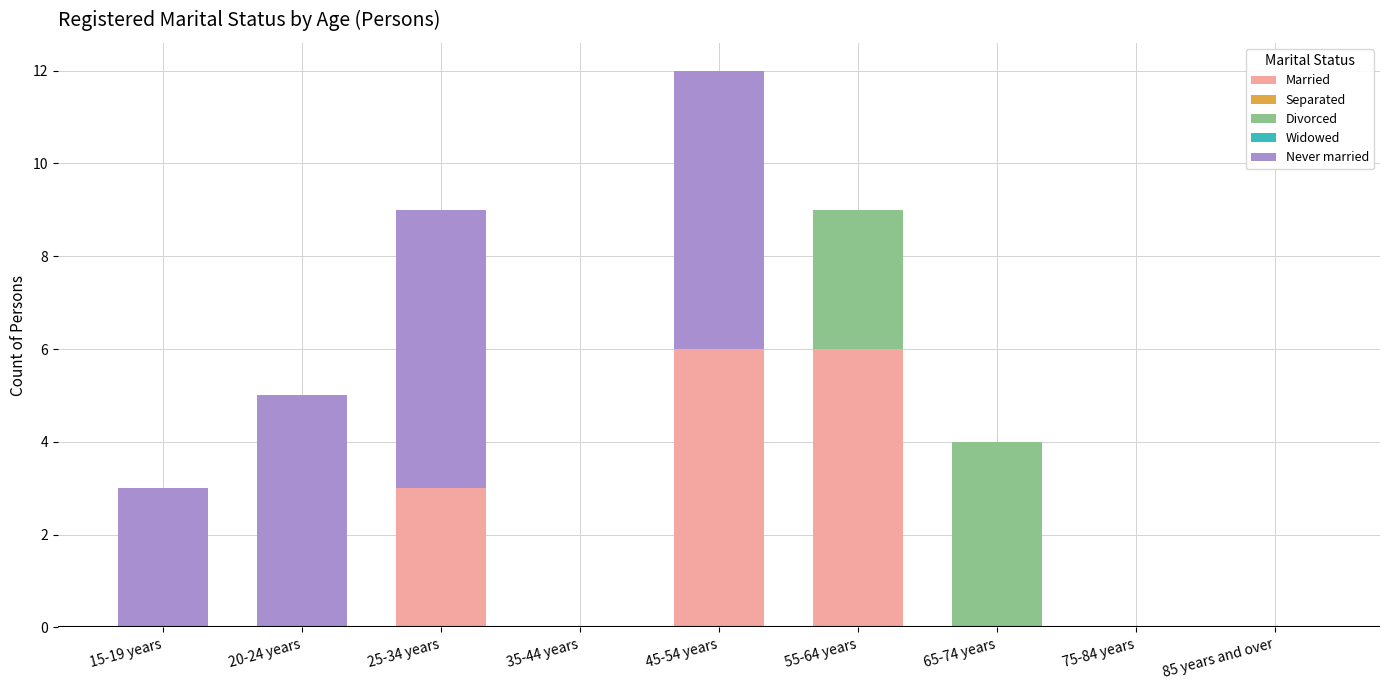

What is the sum of all Married values?

15